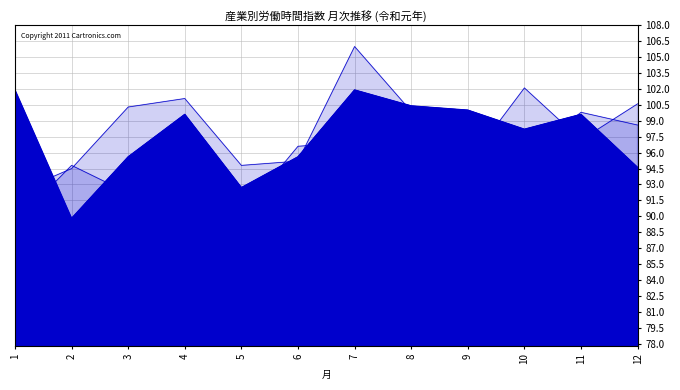

Read the 卸売業・小売業 value at 5.

90.2